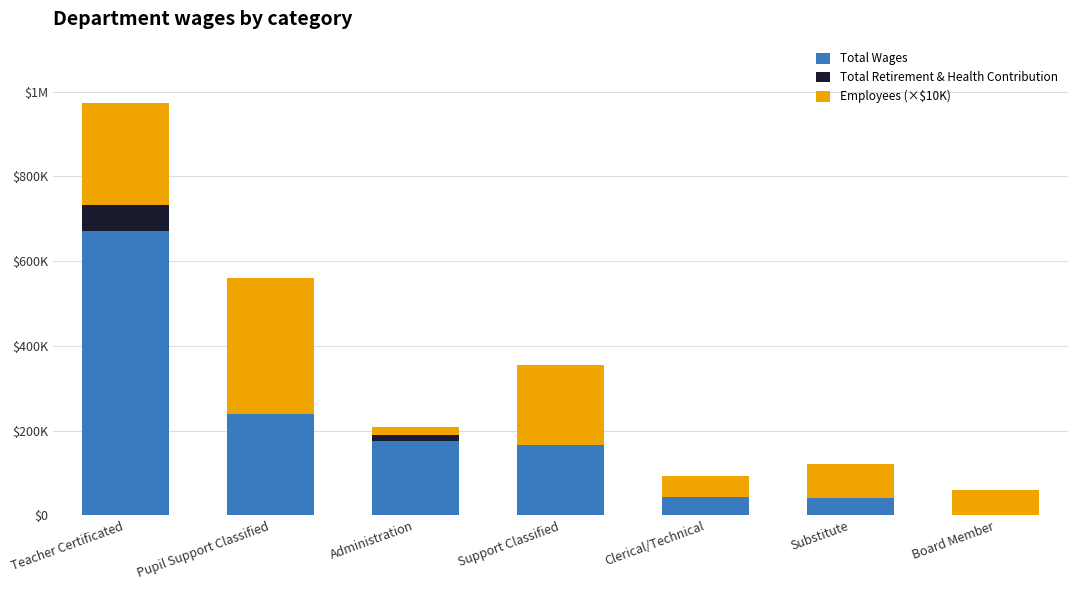

Are the bars grouped side by side (vs. stacked)?

No